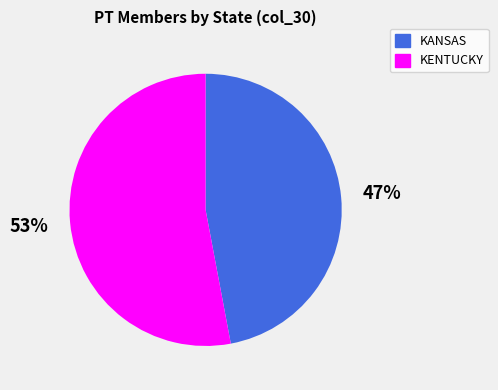

Is there any slice that represents more than half of the pie?

Yes